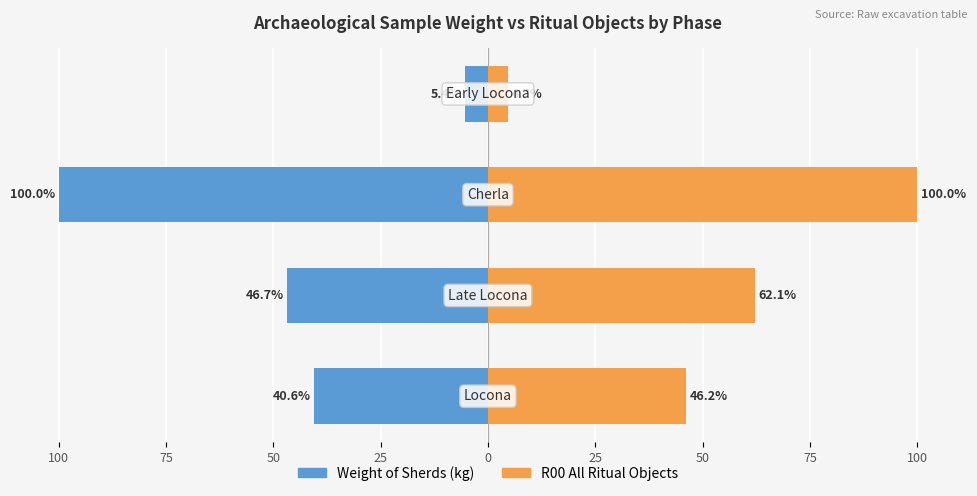

What is the difference between the highest and lowest values at 100?

108.8